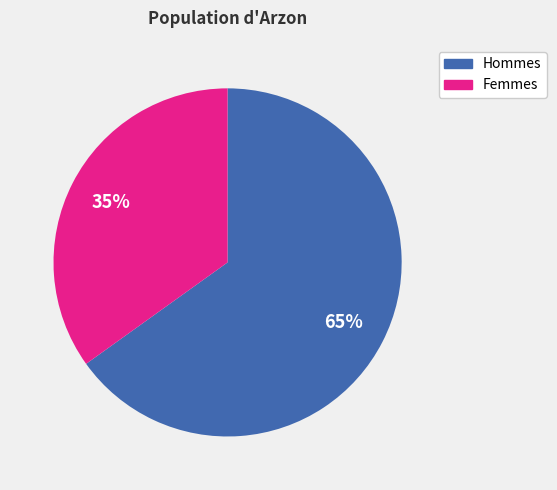

Which category accounts for the majority?

Hommes